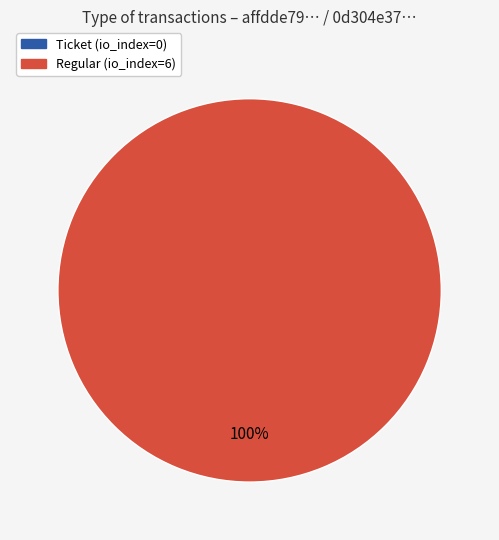

Is it true that Ticket is 1% of the pie?

False